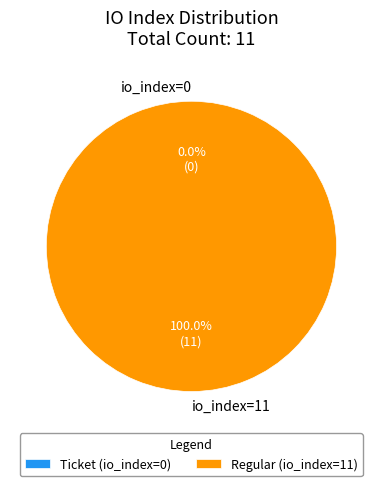

Is there any slice that represents more than half of the pie?

Yes